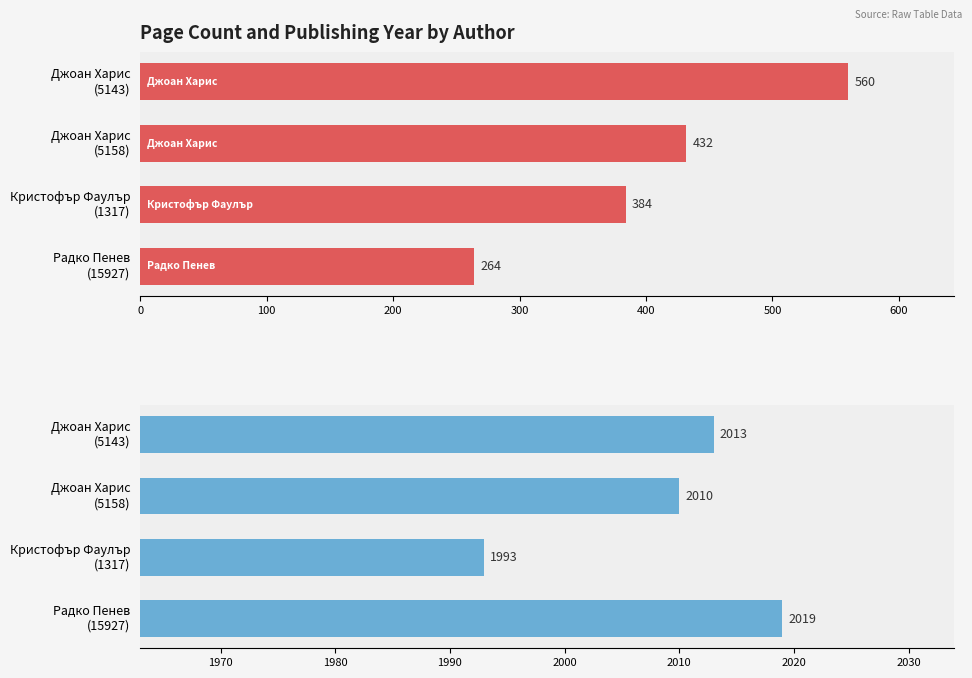

List the series in order of their overall mean, lowest first.

pageCount, publishingYear